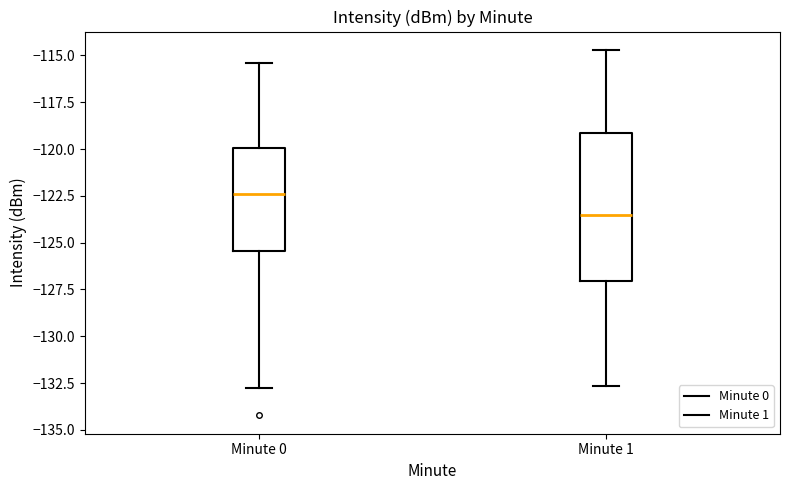

Reading left to right, transcribe this box plot: for each box, give where its median line is, the range the box spans, and where its two whiskers end, as read against the y-axis. The values are not printed on the chart, so give them approximately, as read against the axis.

Minute 0: median -122.5, box -125.5 to -120.0, whiskers -132.5 to -115.5
Minute 1: median -123.5, box -127.0 to -119.0, whiskers -132.5 to -114.5